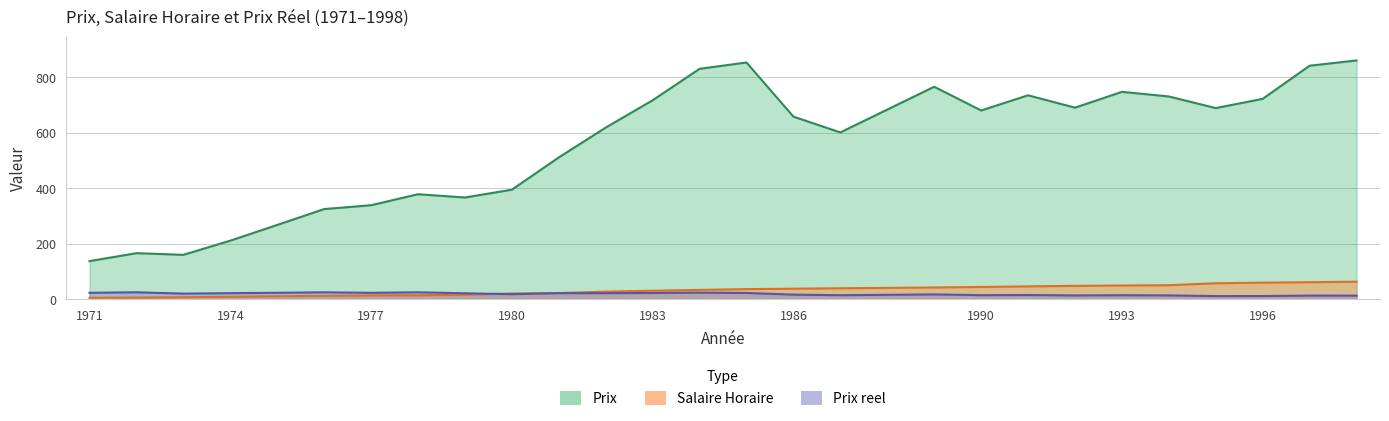

Is the value of Prix reel at 1983 greater than the value of Salaire Horaire at 1991?

No